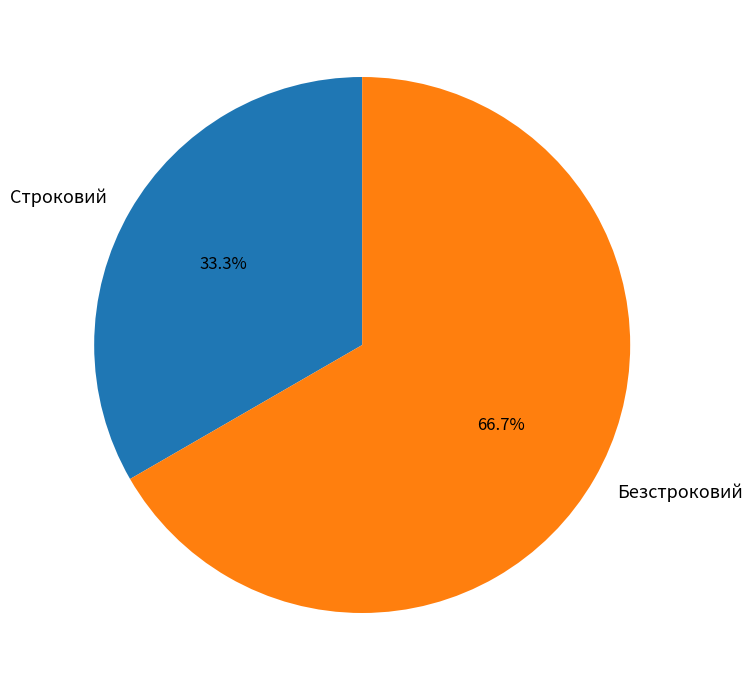

True or false: Безстроковий accounts for 73% of the total.

False